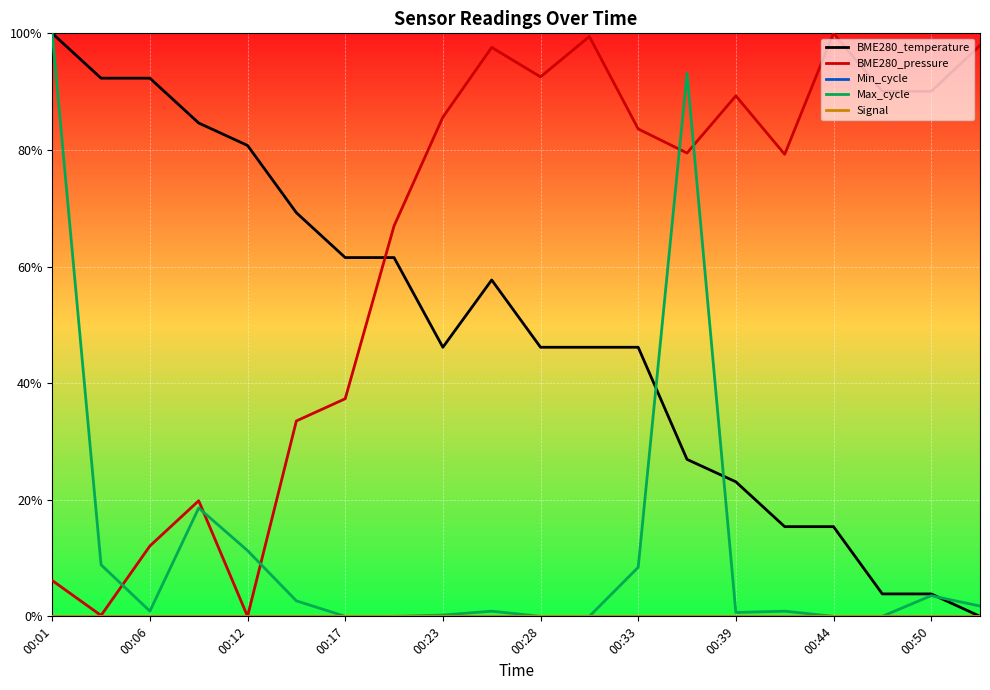

Does the chart have visible grid lines?

Yes